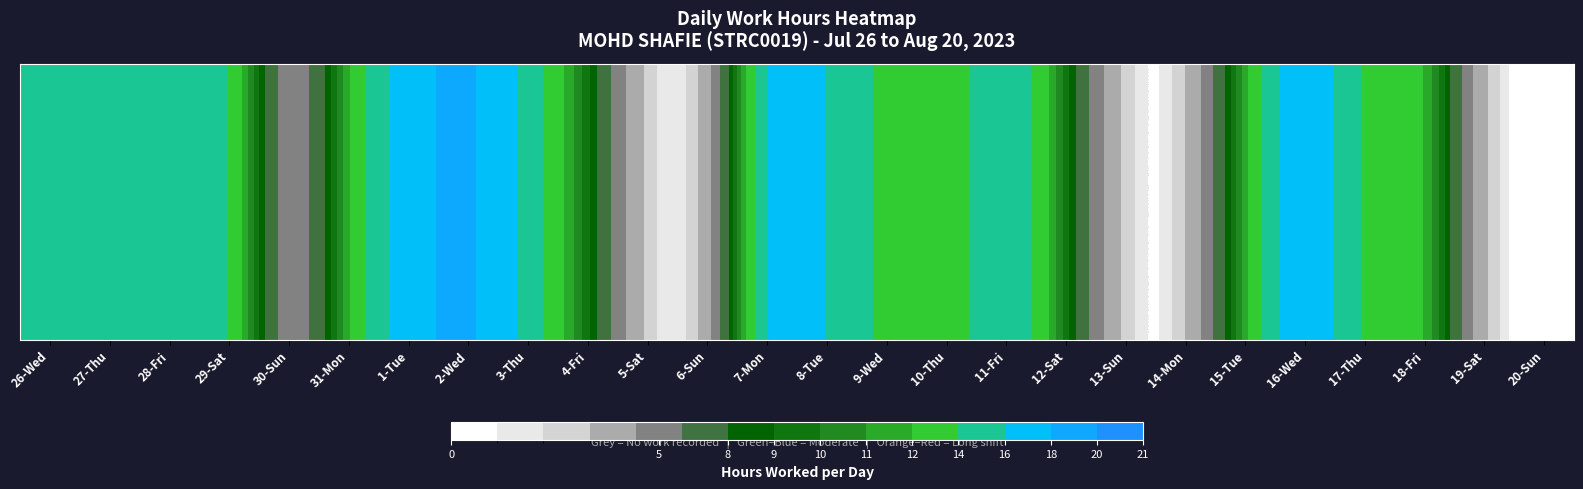

What is the difference between the second highest and minimum values?

19.6